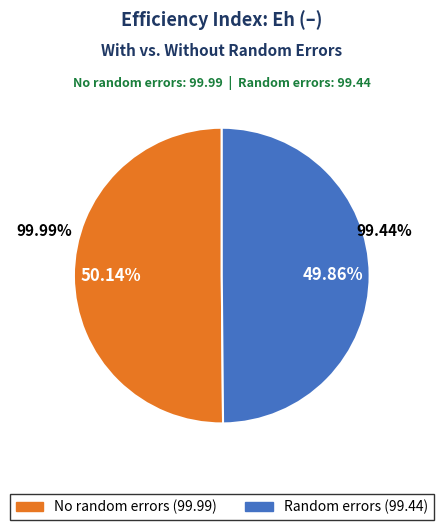

True or false: Random errors accounts for 50% of the total.

True